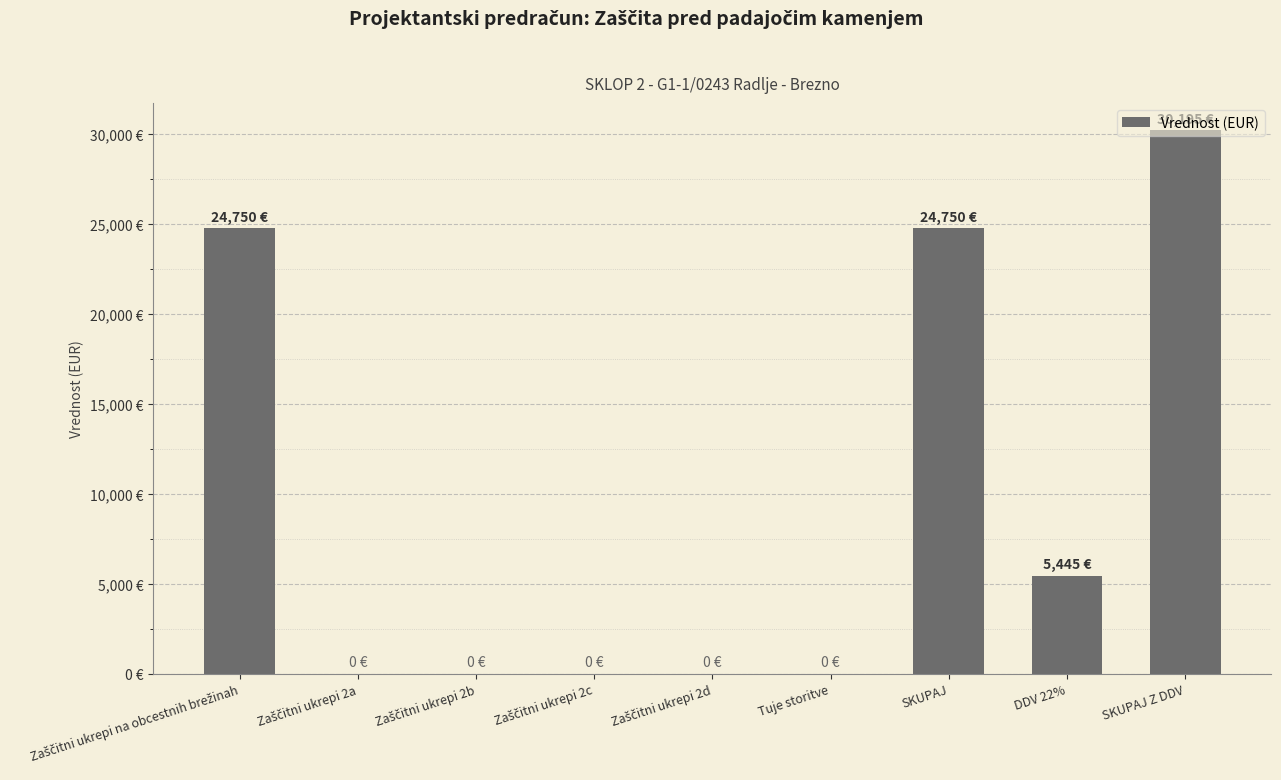

Is it true that the value at DDV 22% is 2122?

False